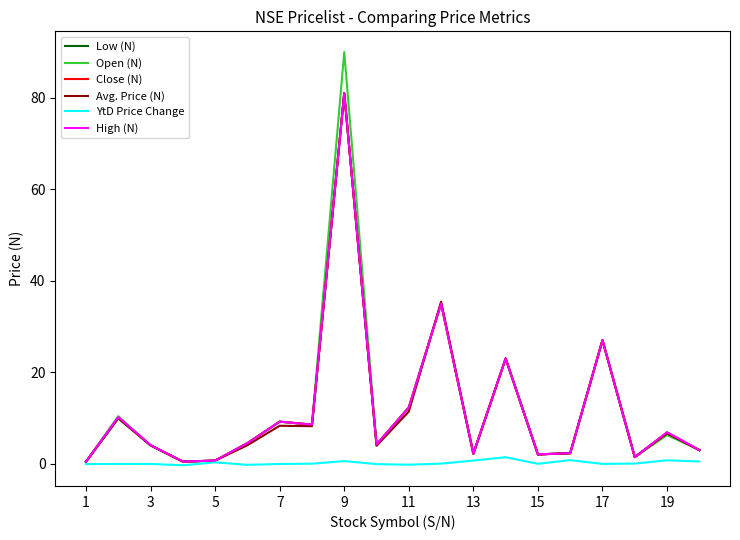

Which series has the widest spread of values?

Open (N)